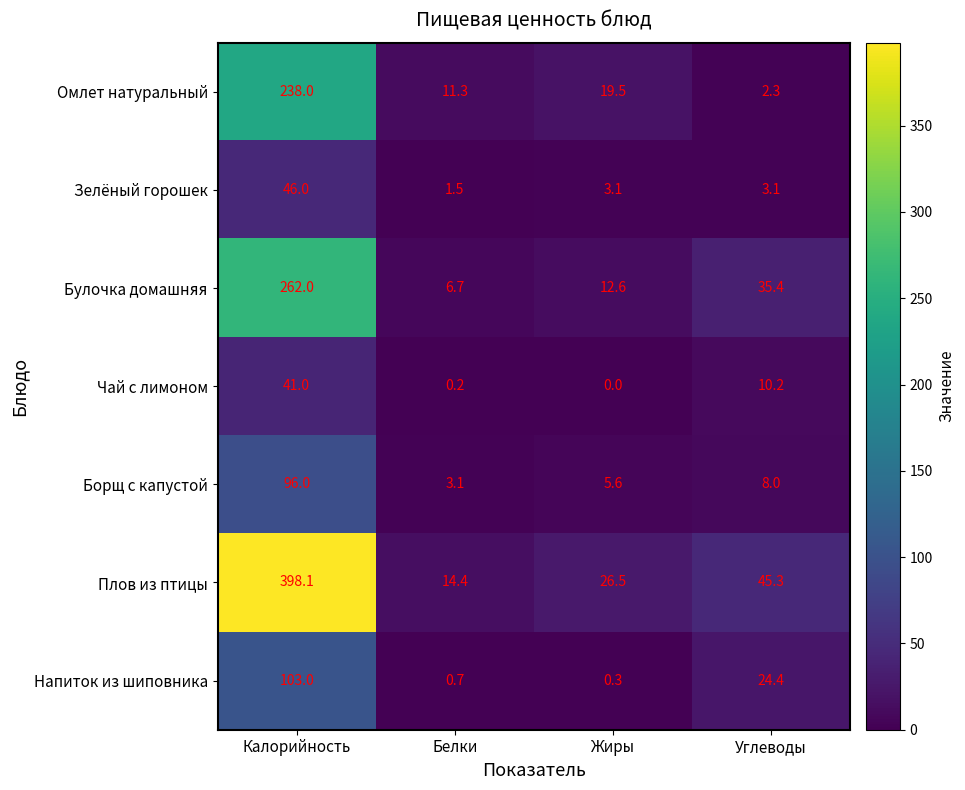

Rank the series at Жиры from lowest to highest value.

Чай с лимоном, Напиток из шиповника, Зелёный горошек, Борщ с капустой, Булочка домашняя, Омлет натуральный, Плов из птицы